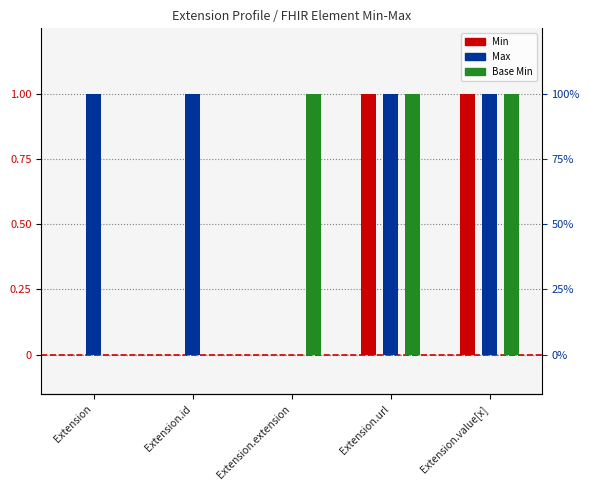

Which series changed the most between Extension.id and Extension.extension?

Max